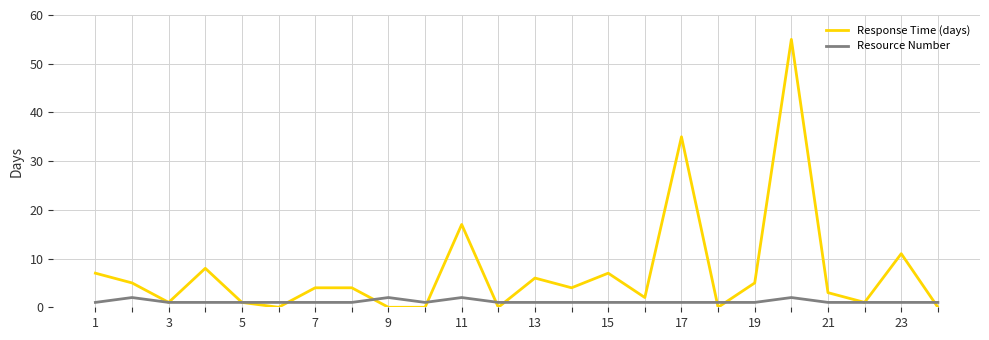

What are all the series names shown in the legend?

Response Time (days), Resource Number